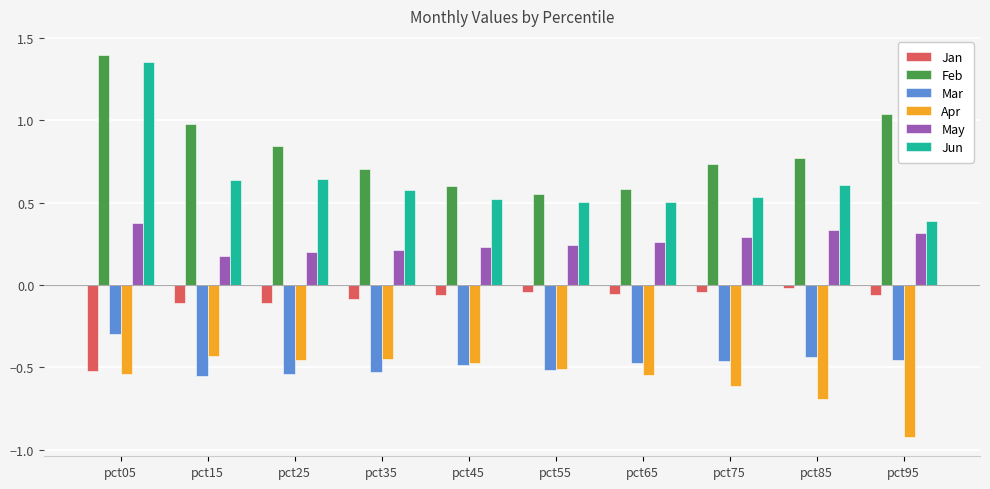

What is the difference between the maximum and second lowest values in the Jun series?

0.9